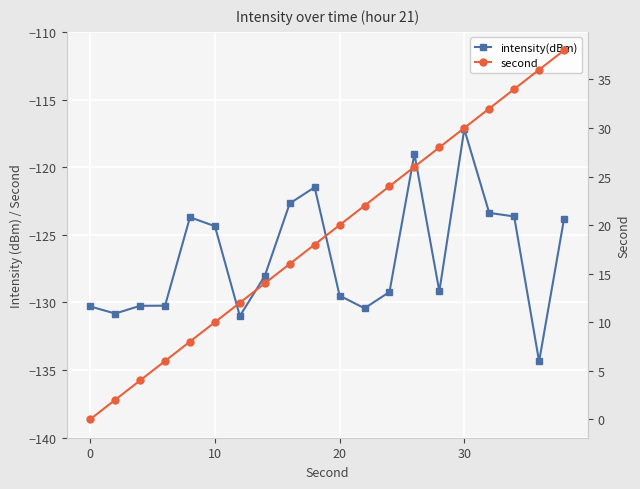

True or false: second and intensity(dBm) cross at least once.

False